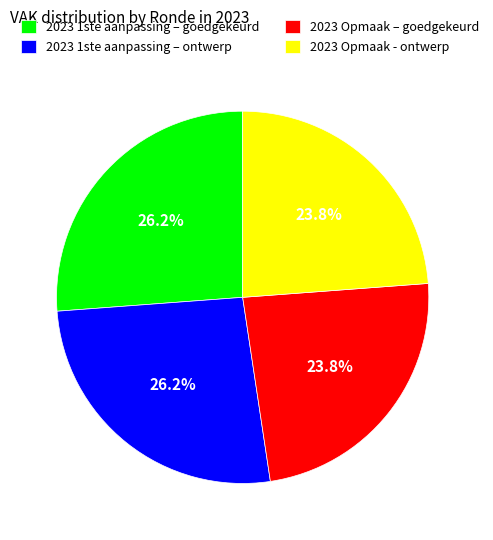

Is it true that 2023 Opmaak - ontwerp is 24% of the pie?

True